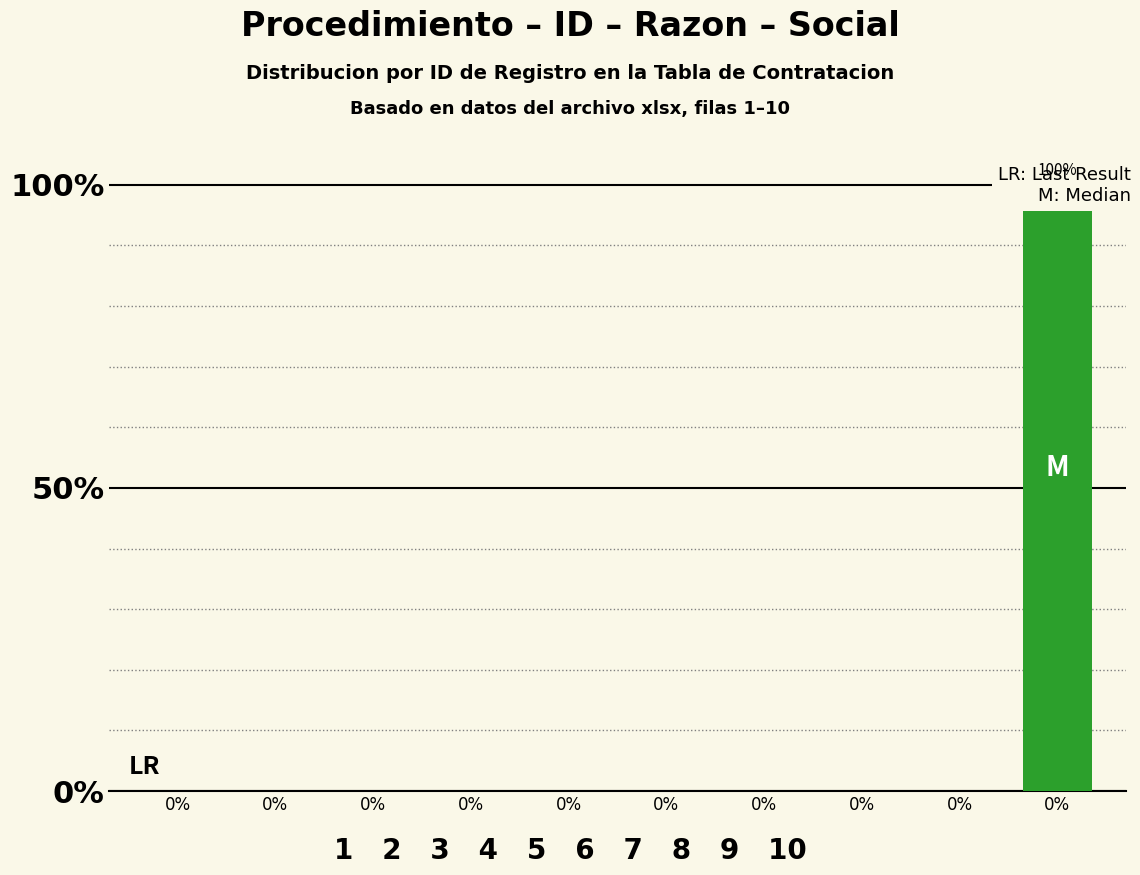

List the labels in order of value, largest first.

0%, 0%, 0%, 0%, 0%, 0%, 0%, 0%, 0%, 0%